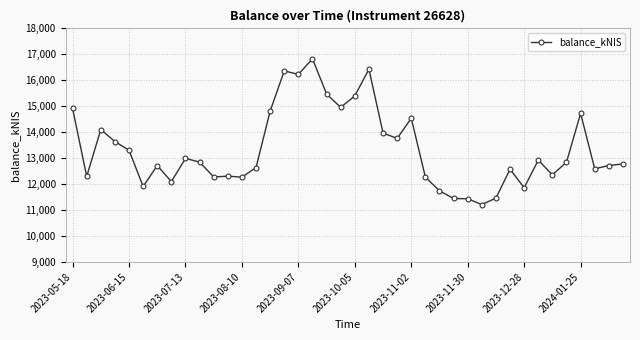

What is the sum of all values?

533924.4